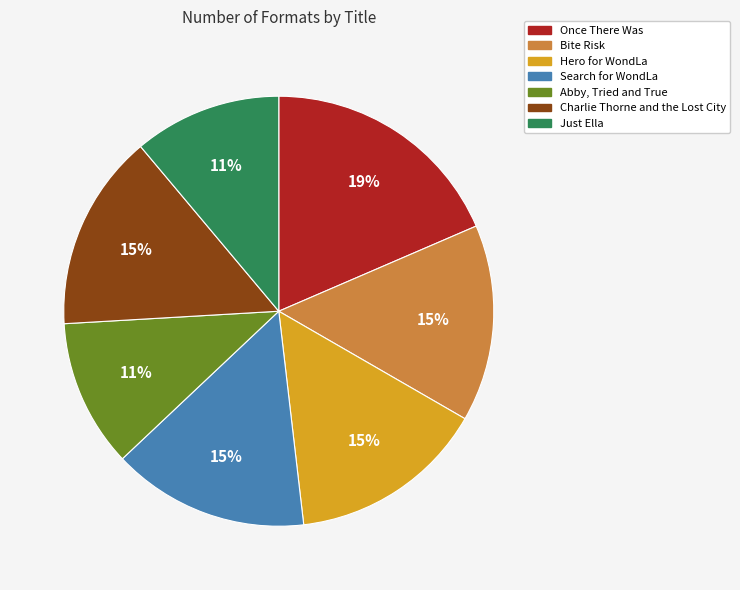

Is the sum of Just Ella and Bite Risk greater than half?

No